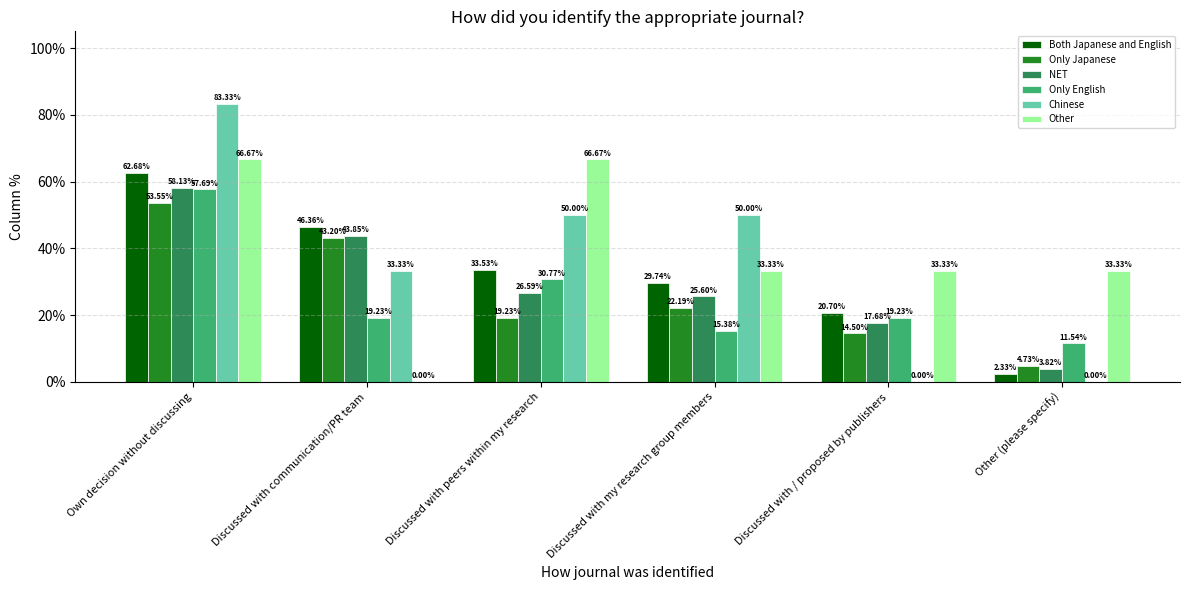

What is the sum of all Other values?

233.3